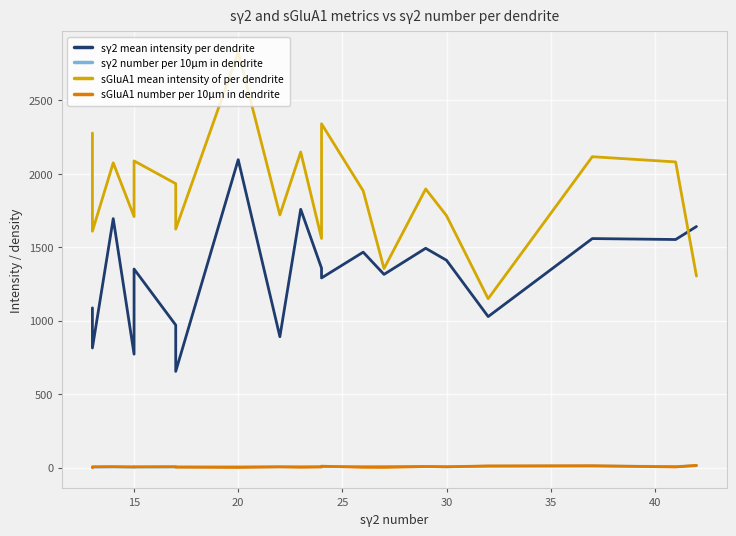

Rank the series by their maximum value, from highest to lowest.

sGluA1 mean intensity of per dendrite, sγ2 mean intensity per dendrite, sGluA1 number per 10μm in dendrite, sγ2 number per 10μm in dendrite